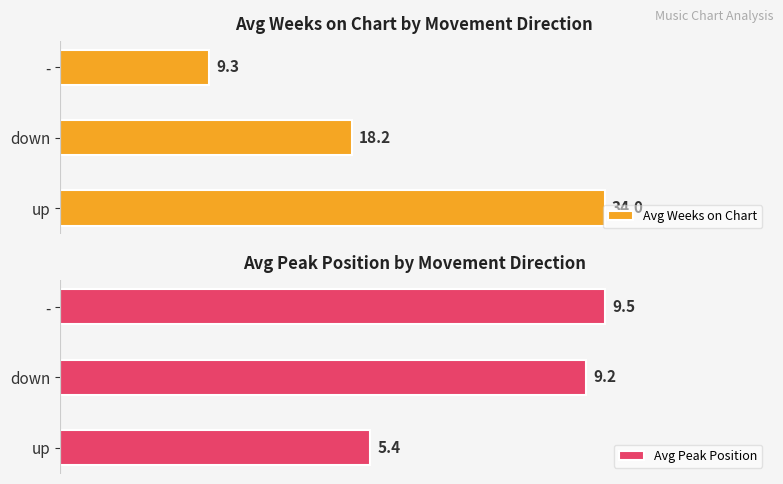

Which series has the largest total across all categories?

Avg Weeks on Chart